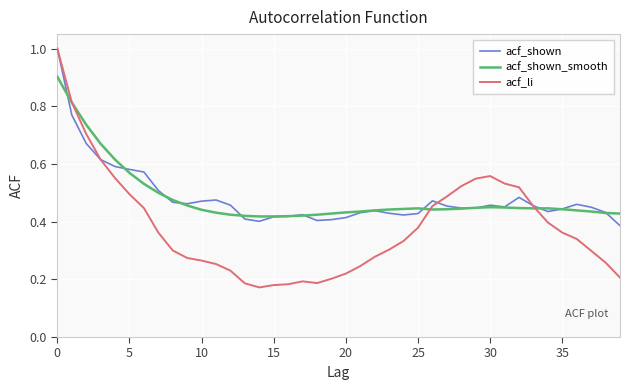

What is the maximum value for acf_shown_smooth?

0.9